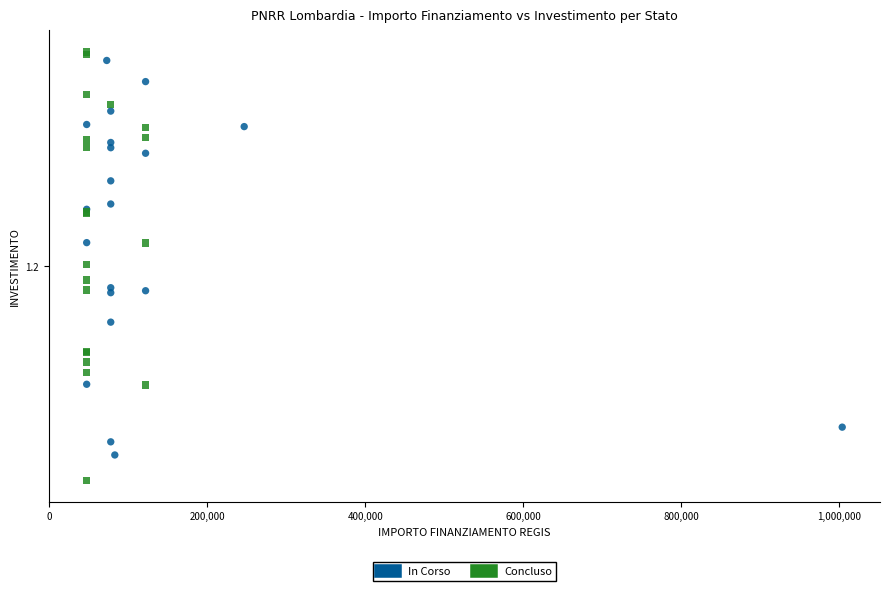

What are all the series names shown in the legend?

In Corso, Concluso